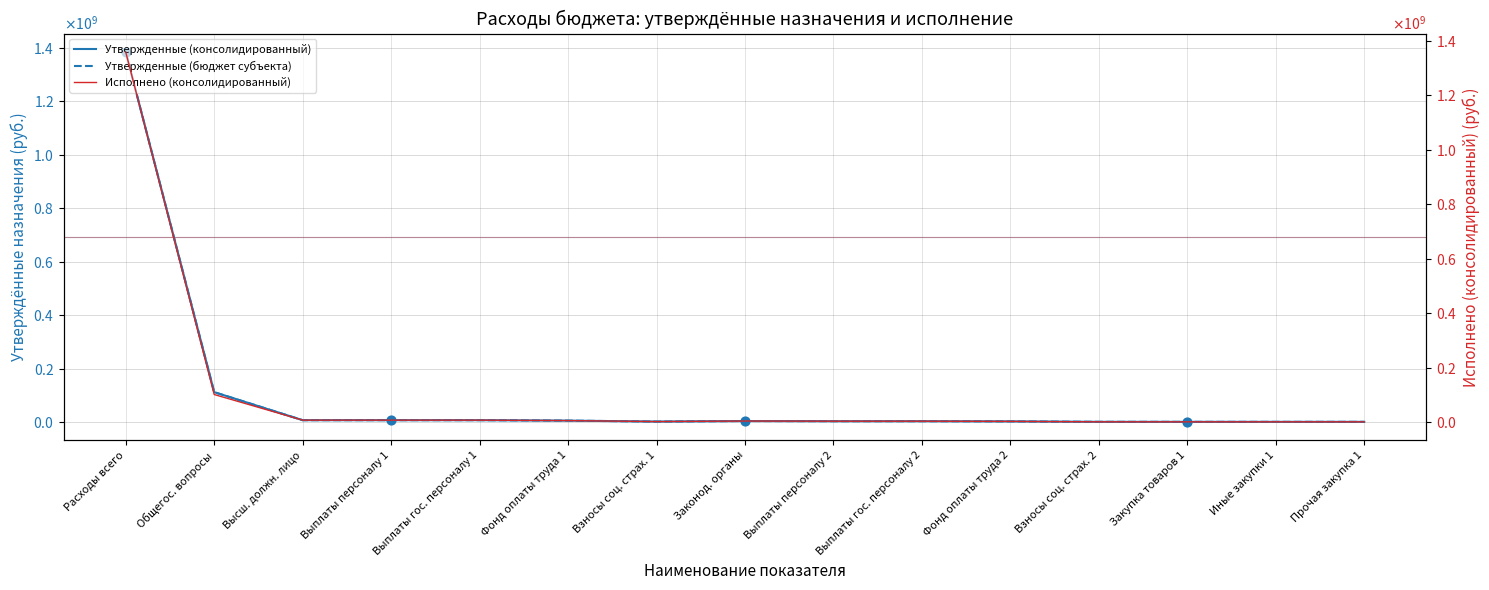

Which series has the largest total across all categories?

Утвержденные (консолидированный)